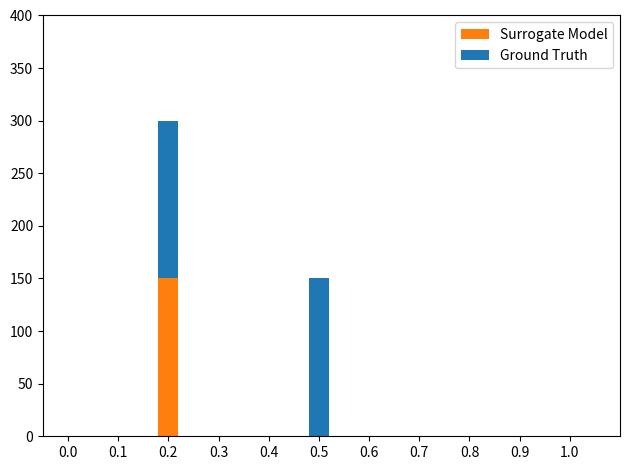

What is the highest value of the Surrogate Model series?

150